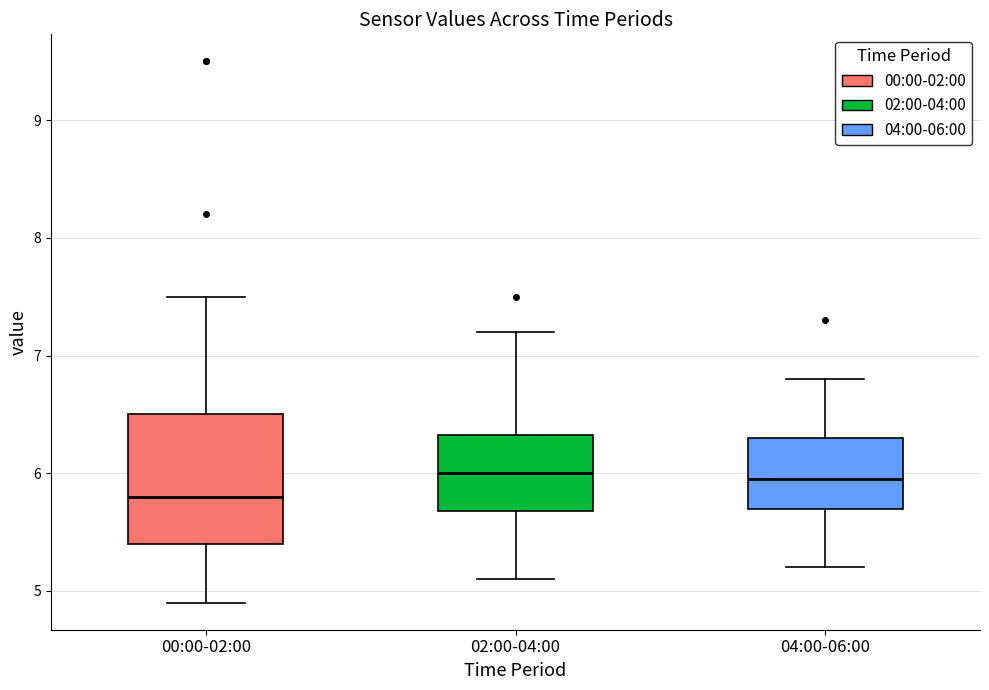

Reading left to right, read every box against the y-axis: the position of its median line, the range the box covers, and the ends of its whiskers. The values are not printed on the chart, so give them approximately, as read against the axis.

00:00-02:00: median 5.8, box 5.4 to 6.5, whiskers 4.9 to 7.5
02:00-04:00: median 6.0, box 5.7 to 6.3, whiskers 5.1 to 7.2
04:00-06:00: median 6.0, box 5.7 to 6.3, whiskers 5.2 to 6.8